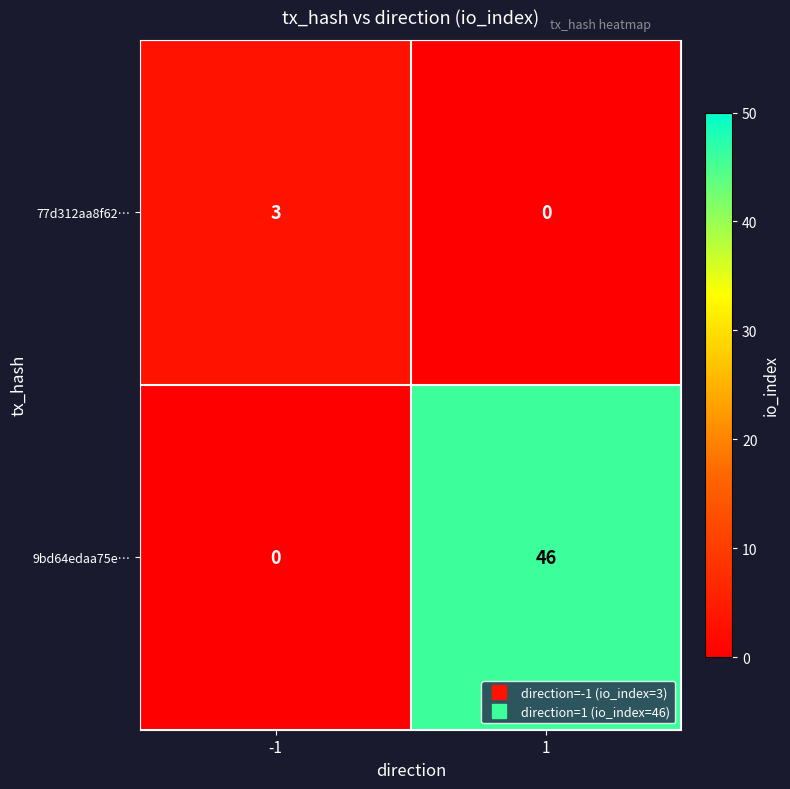

Read the 9bd64edaa75e… value at 1.

46